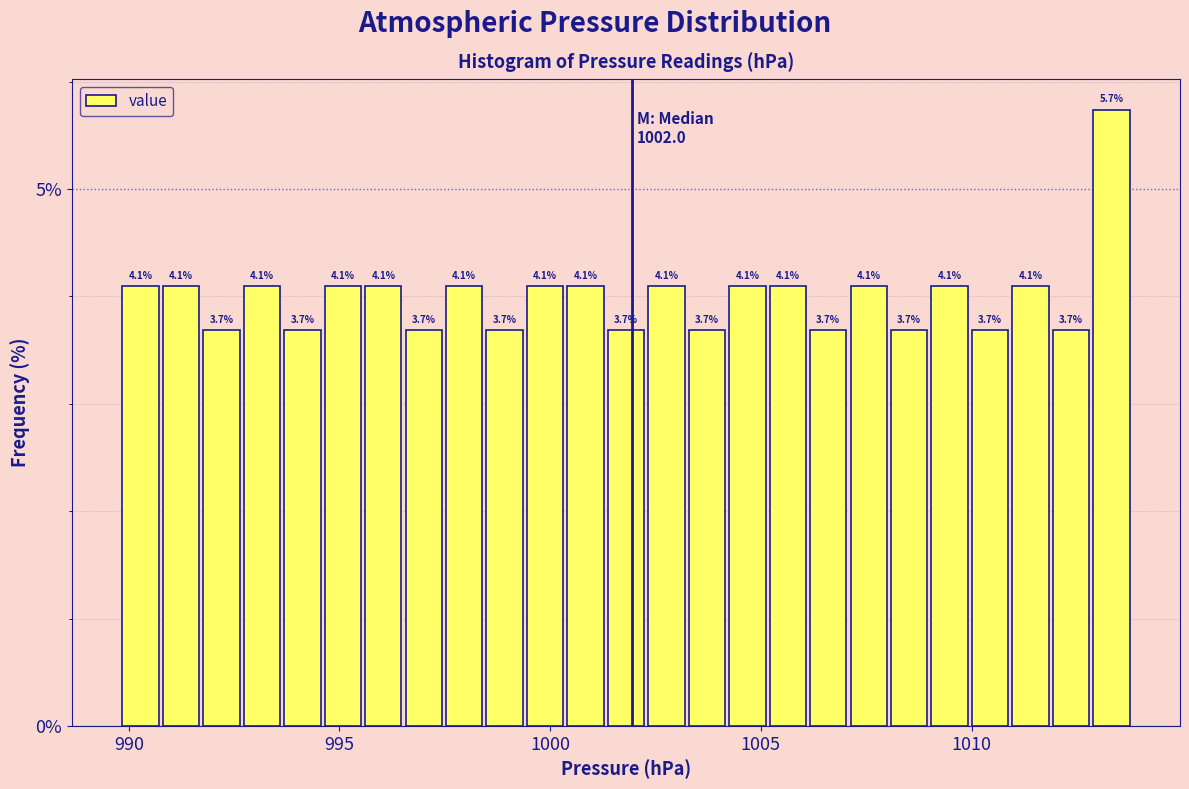

Around what value on the x-axis is the tallest bar? Give the approximate position of its centre, as read against the axis.

1013.5